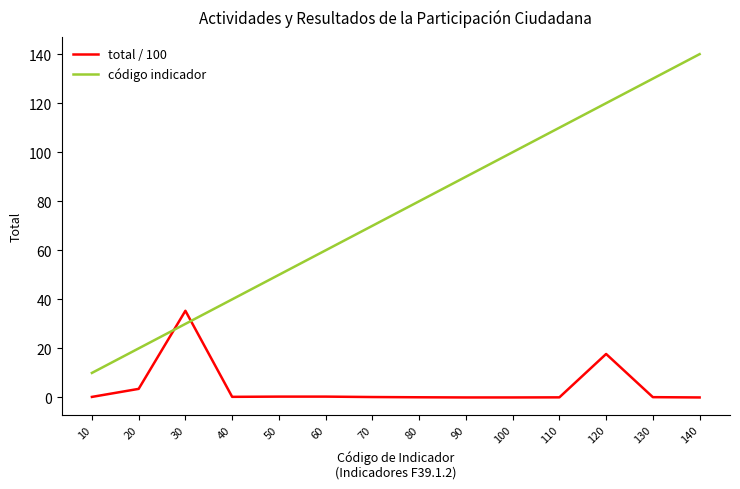

Between which two adjacent categories do código indicador and total / 100 first intersect?

20 and 30